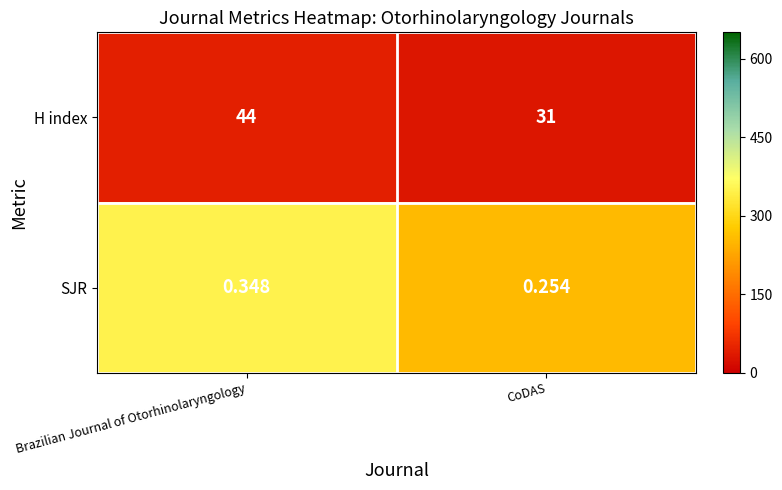

Which label corresponds to the largest value in the chart?

Brazilian Journal of Otorhinolaryngology